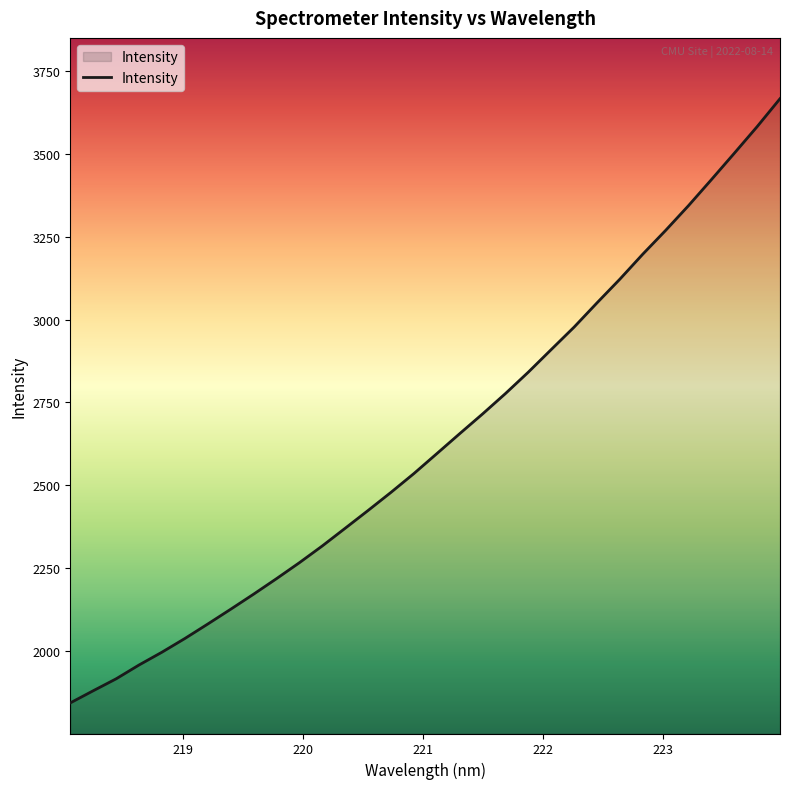

What is the minimum value shown in the chart?

1844.4